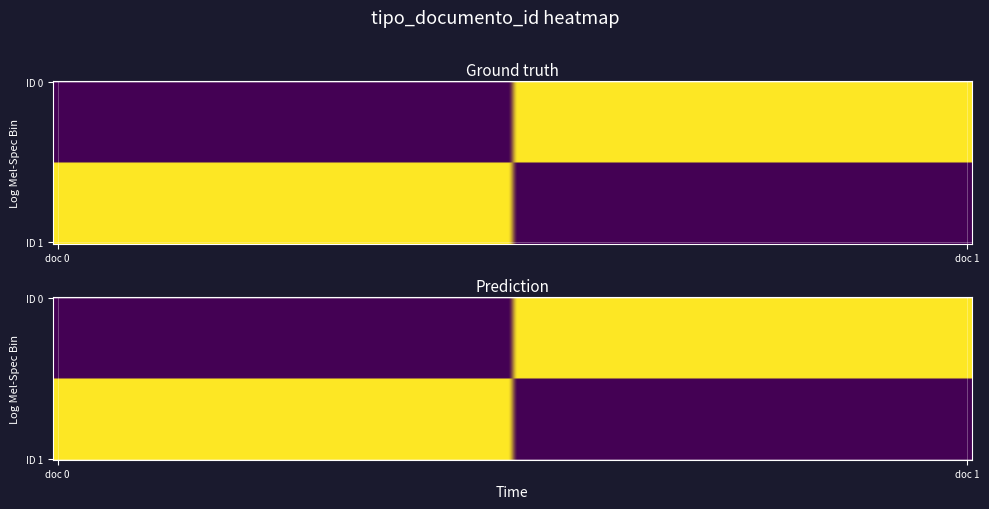

Is it true that OyKkprFrzAs%253D equals 268 at adenda_en_obras_1425474415714.pdf?

False